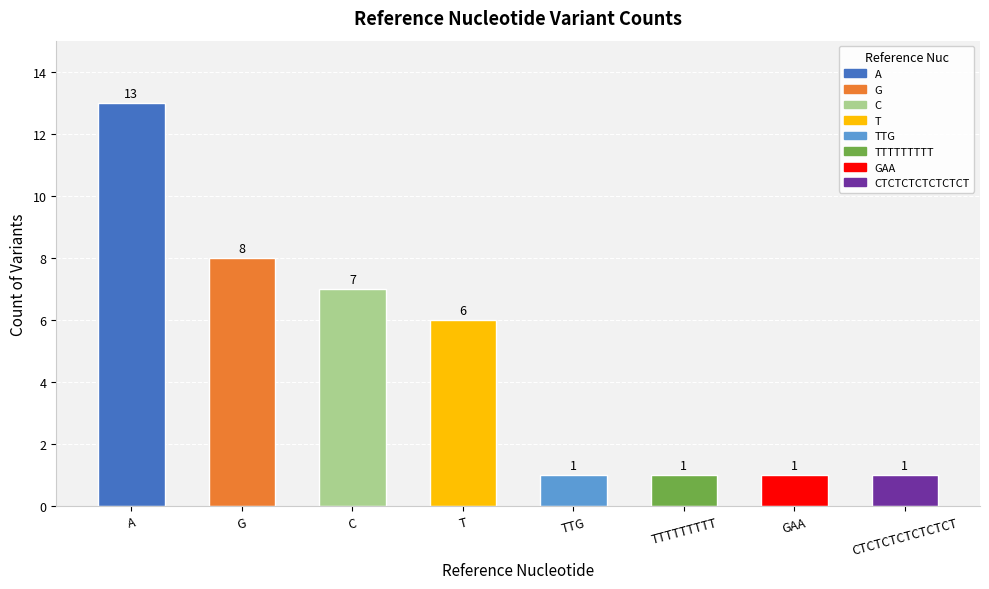

What is the label of the 4th bar from the left?

T